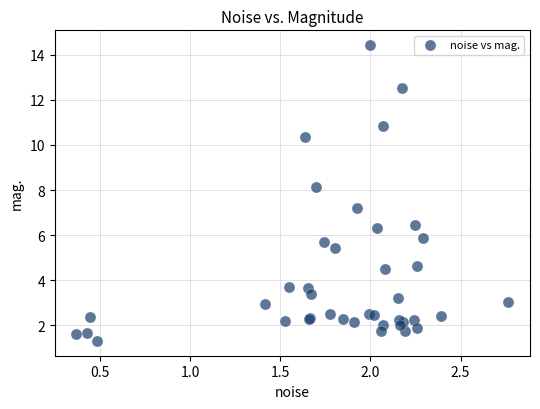

What Y value in the scatter plot is closest to 7?

7.2